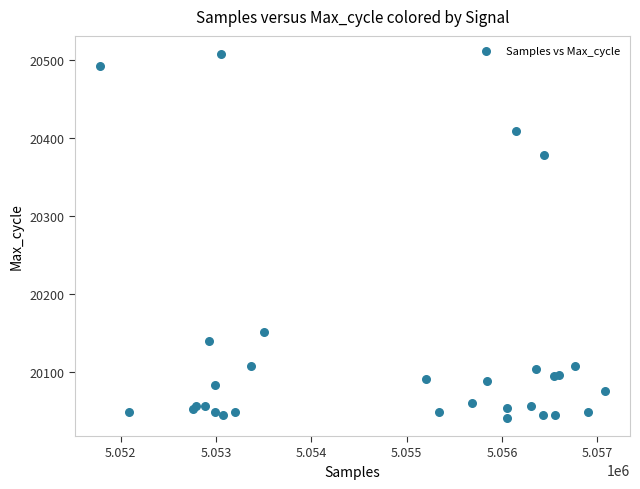

What Y value in the scatter plot is closest to 20274?

20378